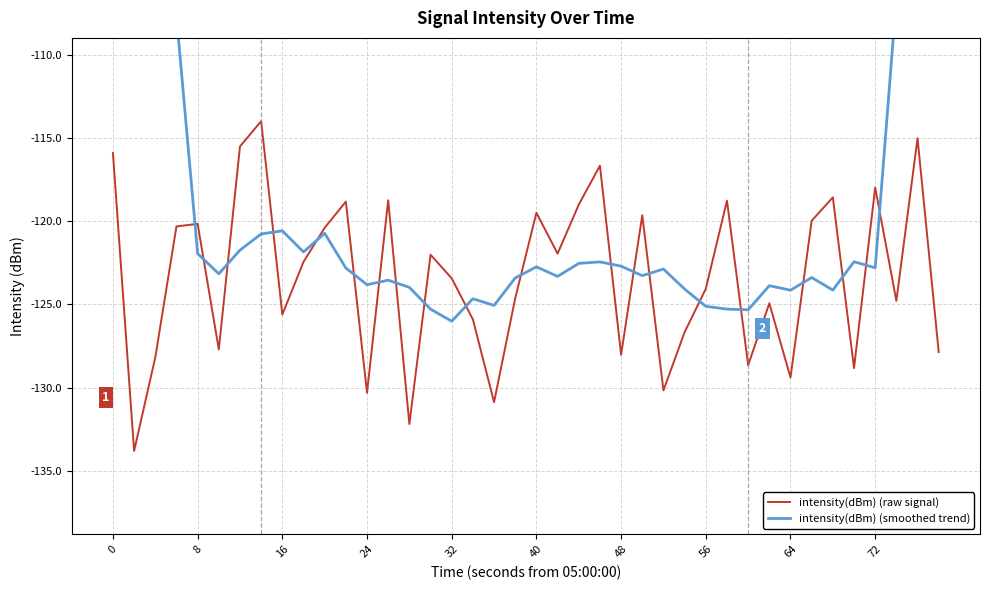

How many data points in intensity(dBm) (smoothed trend) are less than -122?

27